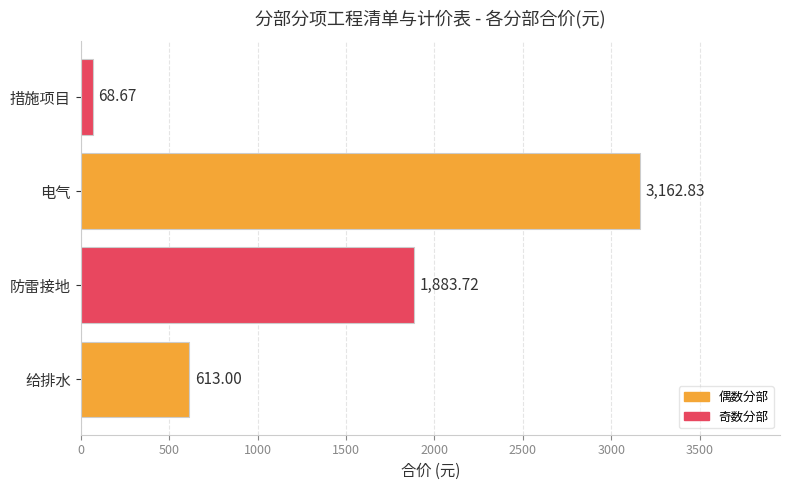

Where is the data nearest to the value 1615?

防雷接地